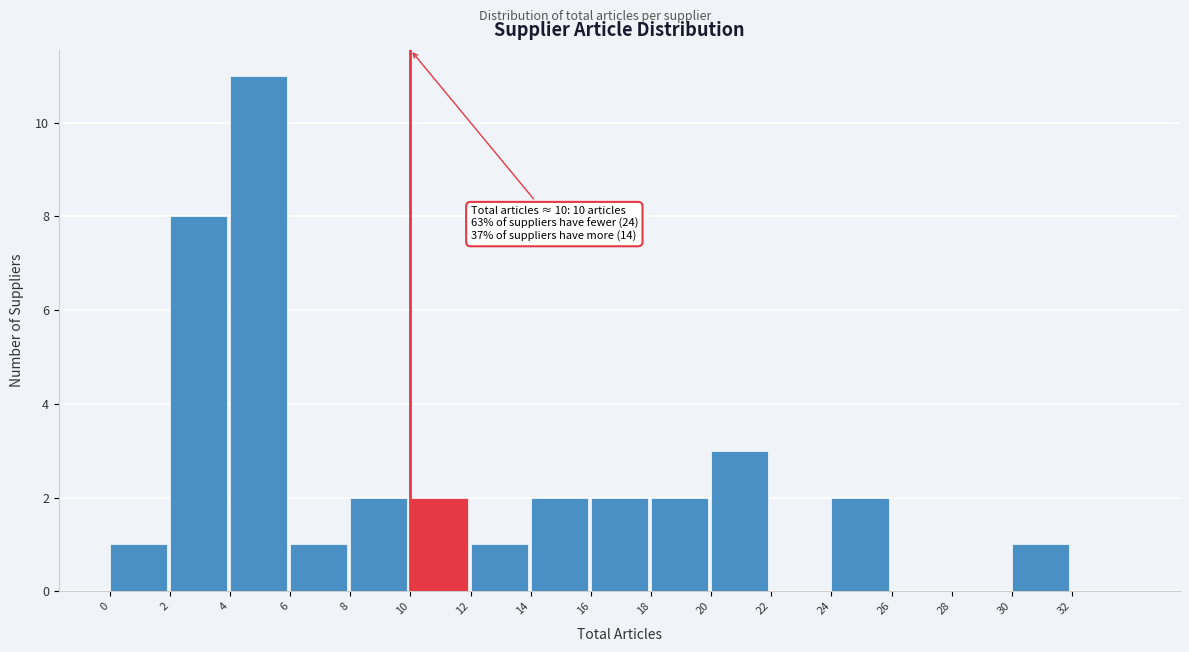

Over which range of the x-axis is the bar tallest?

4 to 6